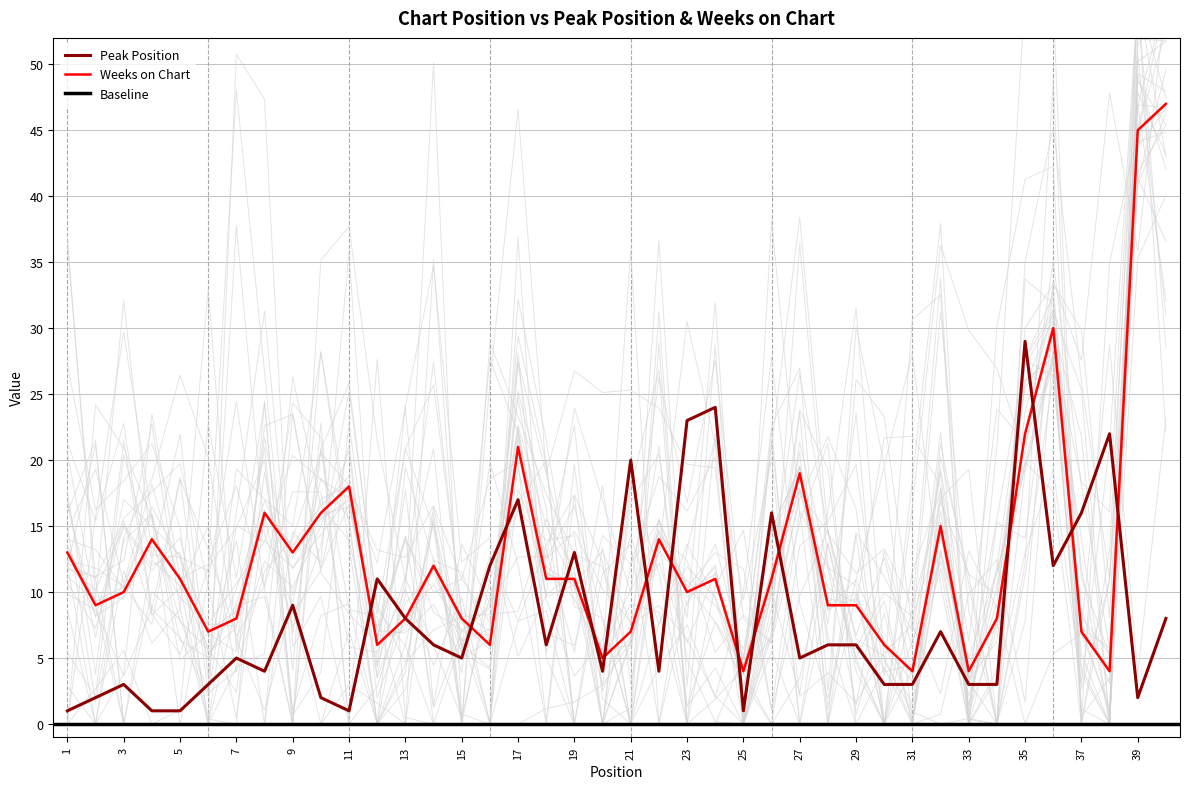

Which category has the highest value in the Peak Position series?

35